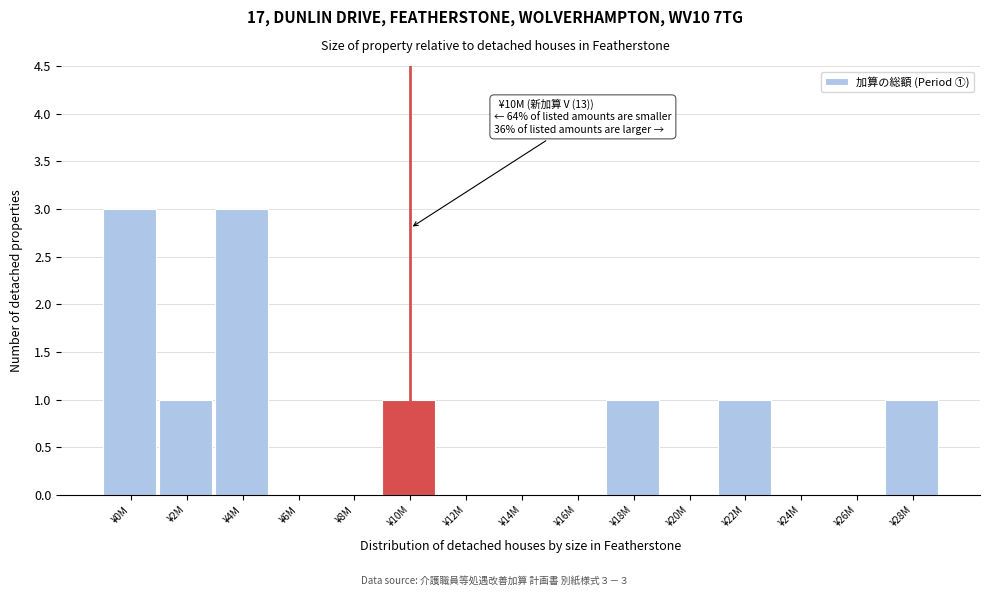

Reading left to right, transcribe all the data shown in this chart.

¥0M=3	¥2M=1	¥4M=3	¥6M=0	¥8M=0	¥10M=1	¥12M=0	¥14M=0	¥16M=0	¥18M=1	¥20M=0	¥22M=1	¥24M=0	¥26M=0	¥28M=1